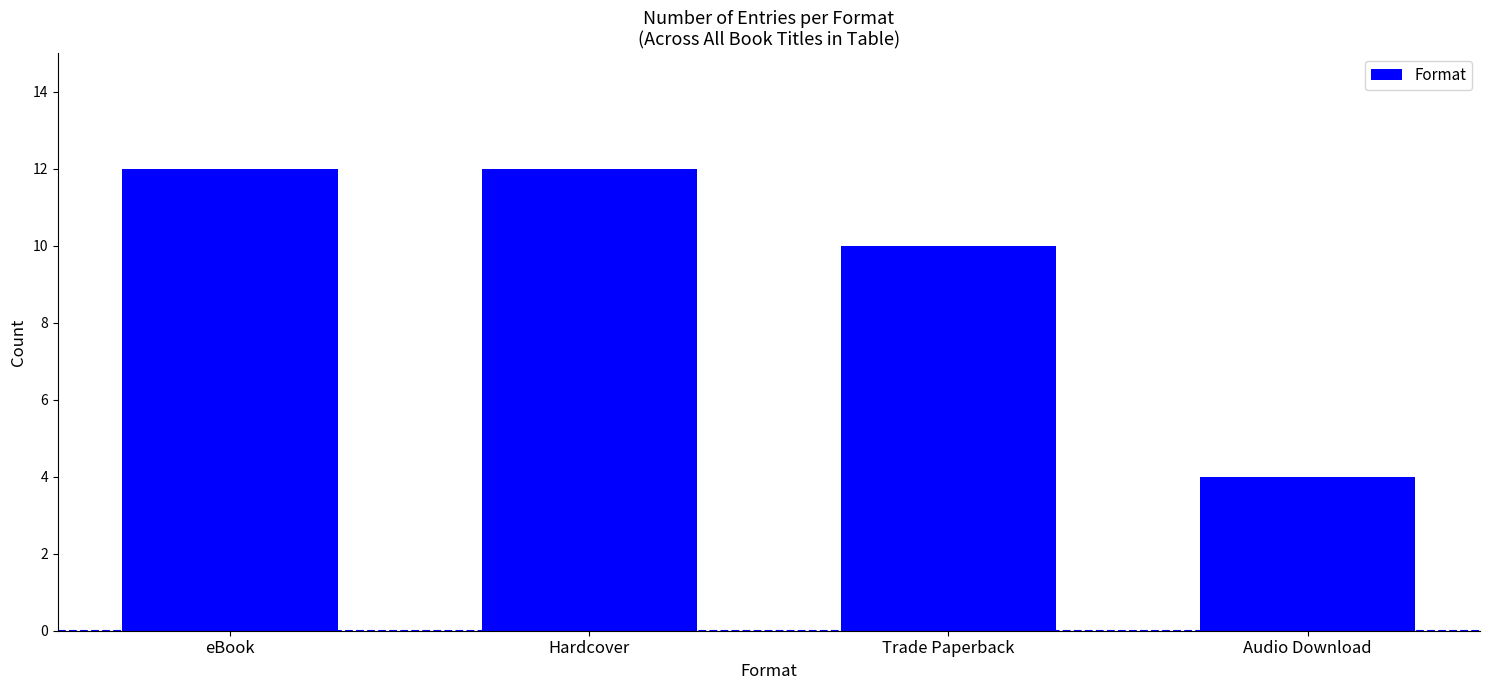

Approximately how many times larger is the value at Hardcover compared to Audio Download?

3.0